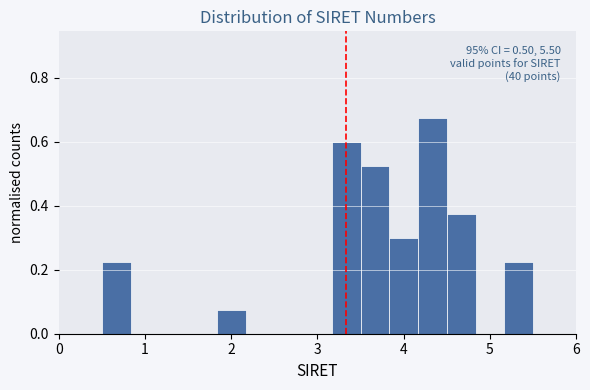

Around what value on the x-axis is the tallest bar? Give the approximate position of its centre, as read against the axis.

4.3